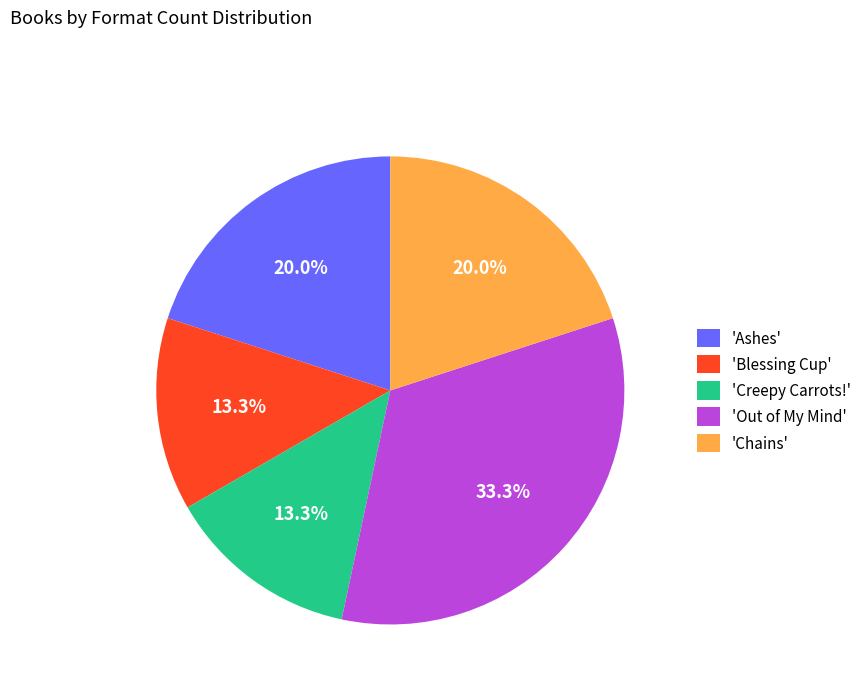

Does 'Out of My Mind' account for over 50% of the chart?

No